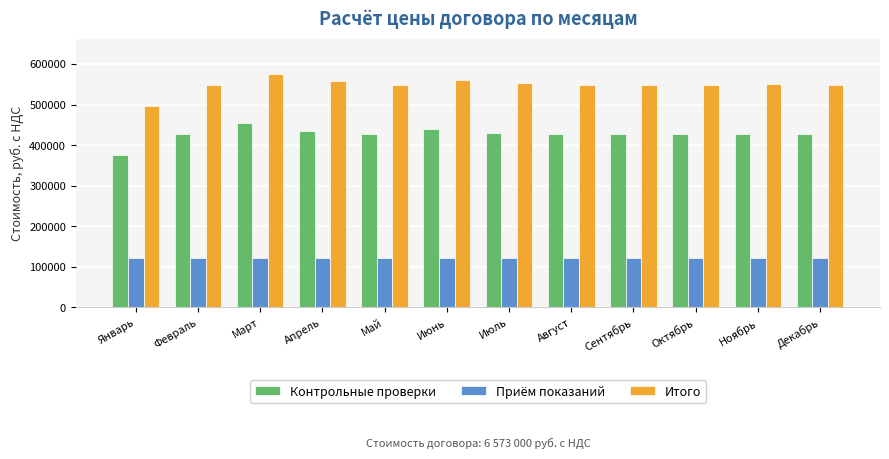

Which series changed the most between Июнь and Ноябрь?

Итого